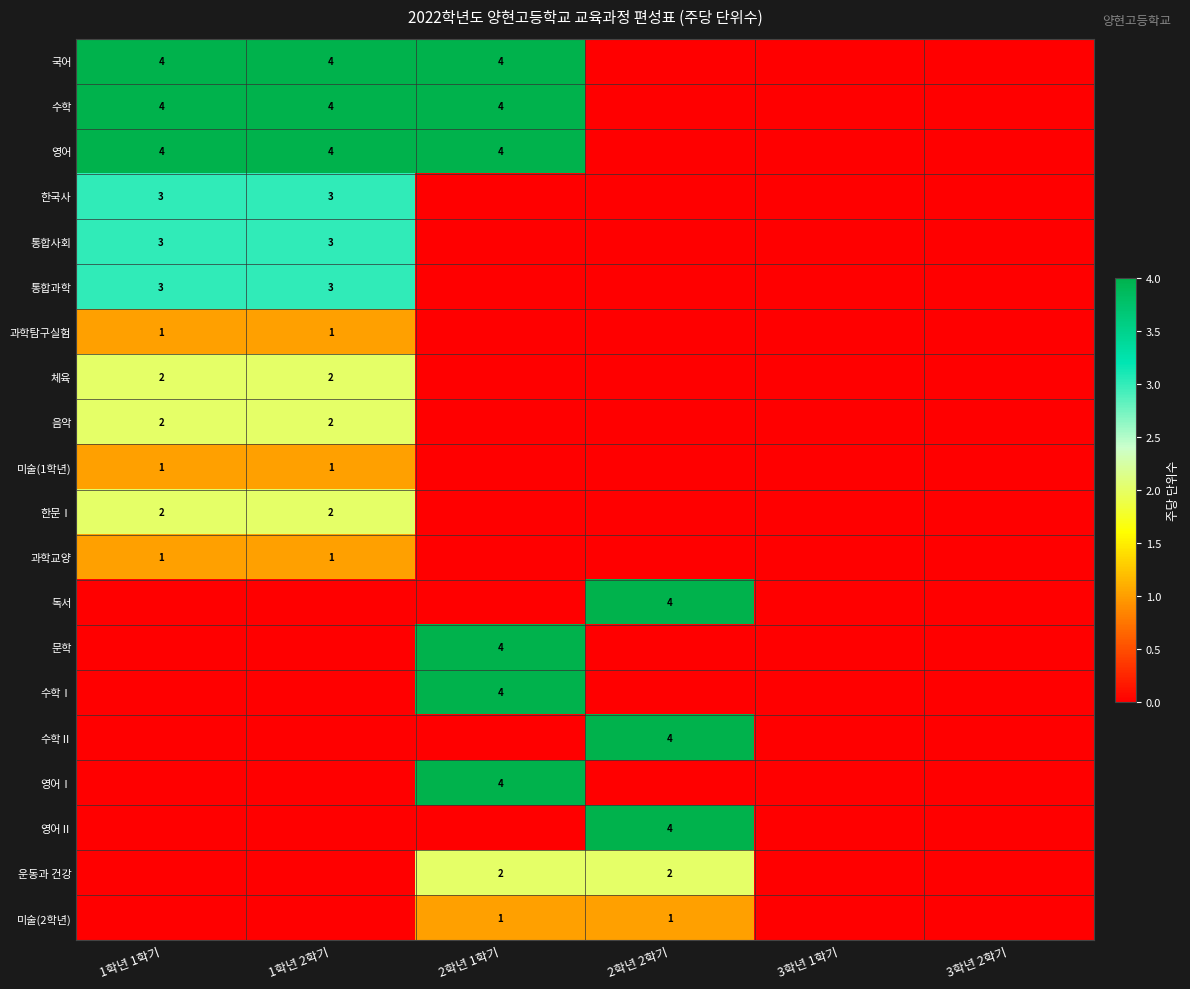

The value of 수학 at 2학년 1학기 is 4. True or false?

True